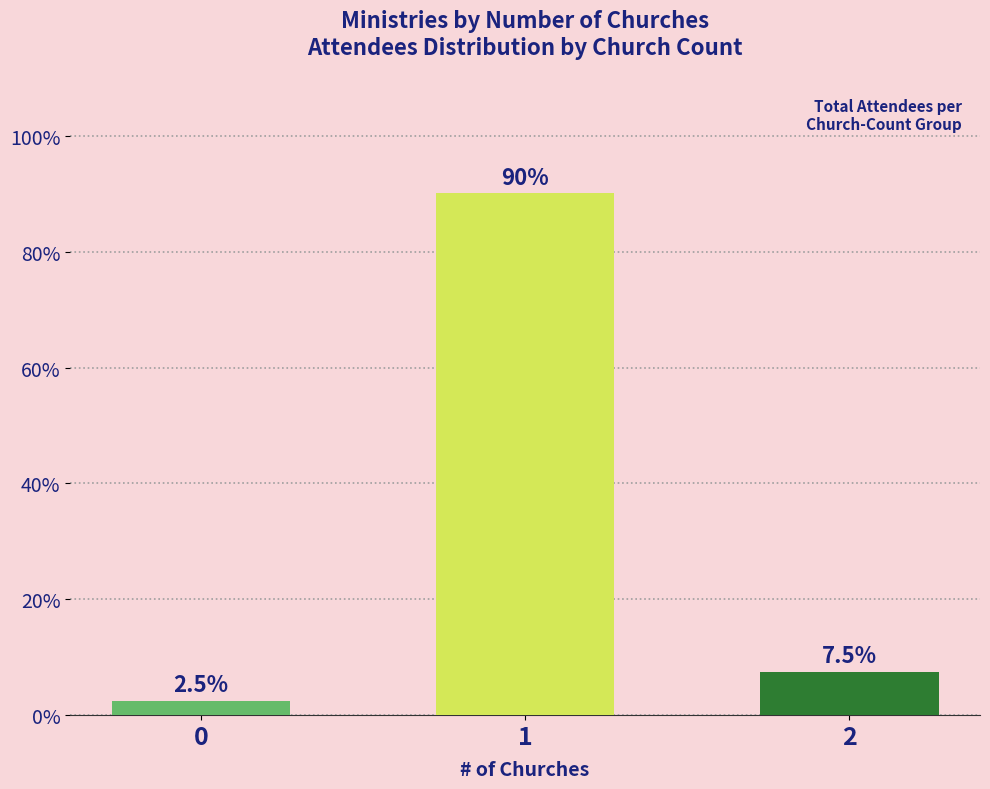

Reading right to left, what are all the values shown in this chart?

7.5	90.0	2.5